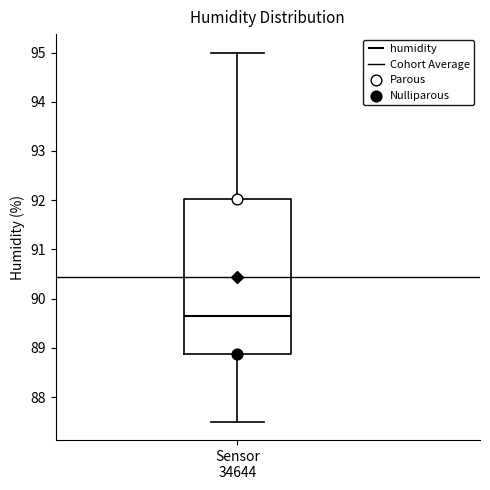

Read this box plot against the y-axis: the position of the median line, the range covered by the box, and the ends of both whiskers. The values are not printed on the chart, so give them approximately, as read against the axis.

median 89.7, box 88.9 to 92.0, whiskers 87.5 to 95.0